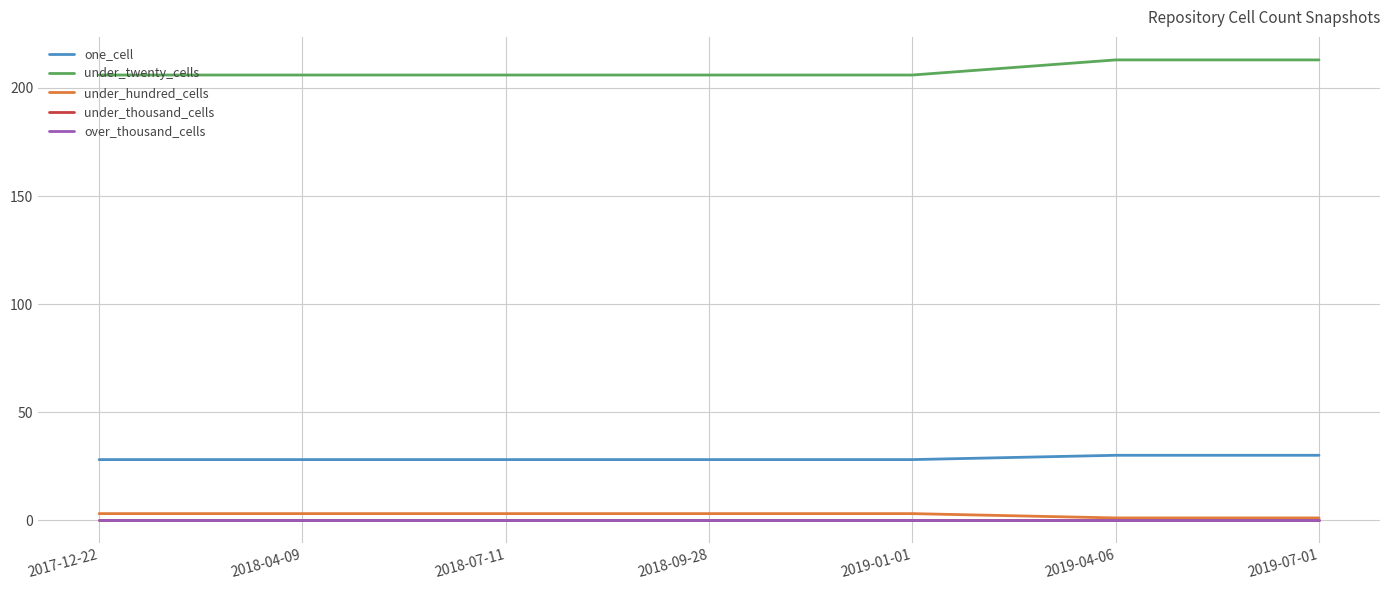

At which label does one_cell reach its peak?

2019-04-06